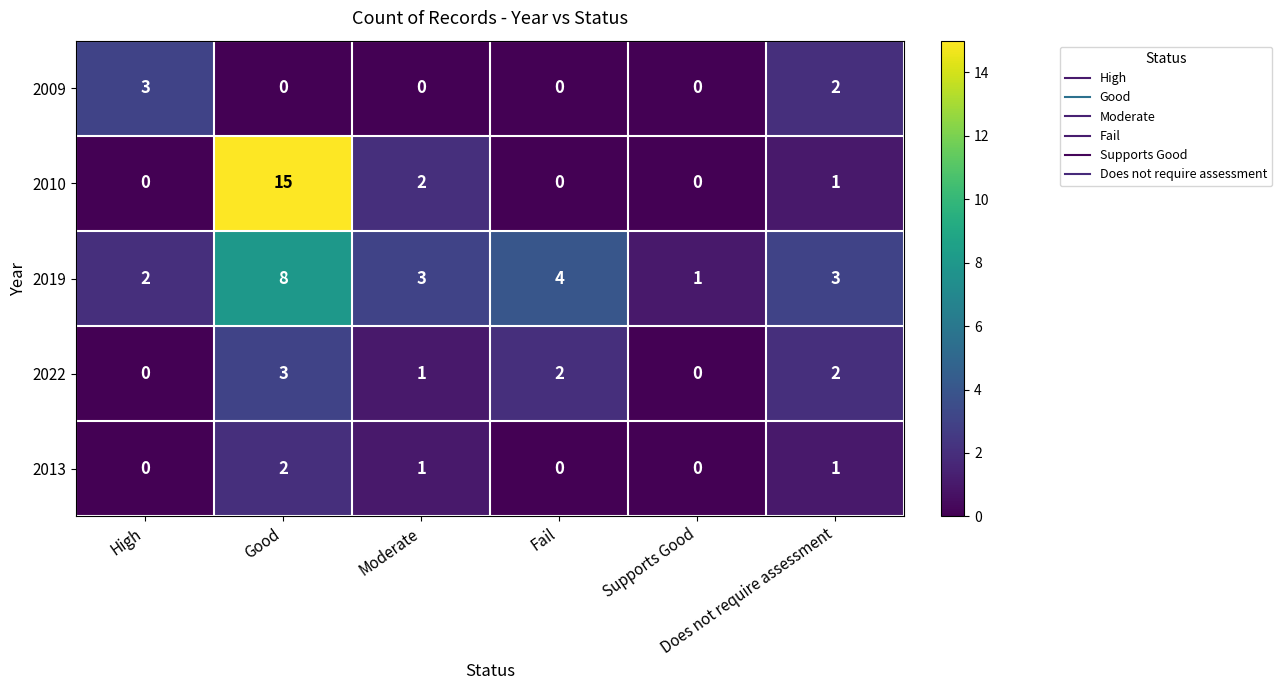

Which series has the widest spread of values?

2010